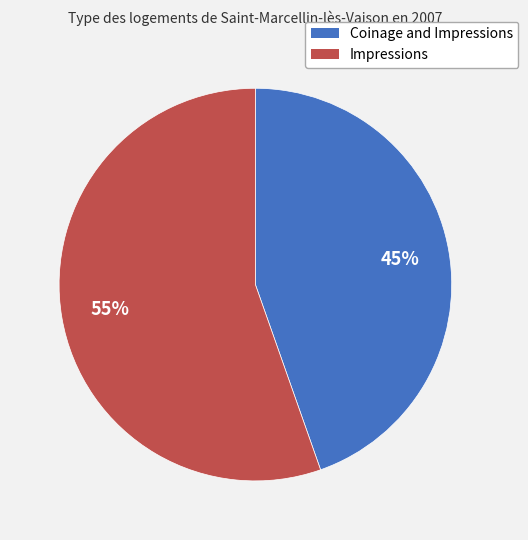

What is the smallest slice in the pie chart?

Coinage and Impressions